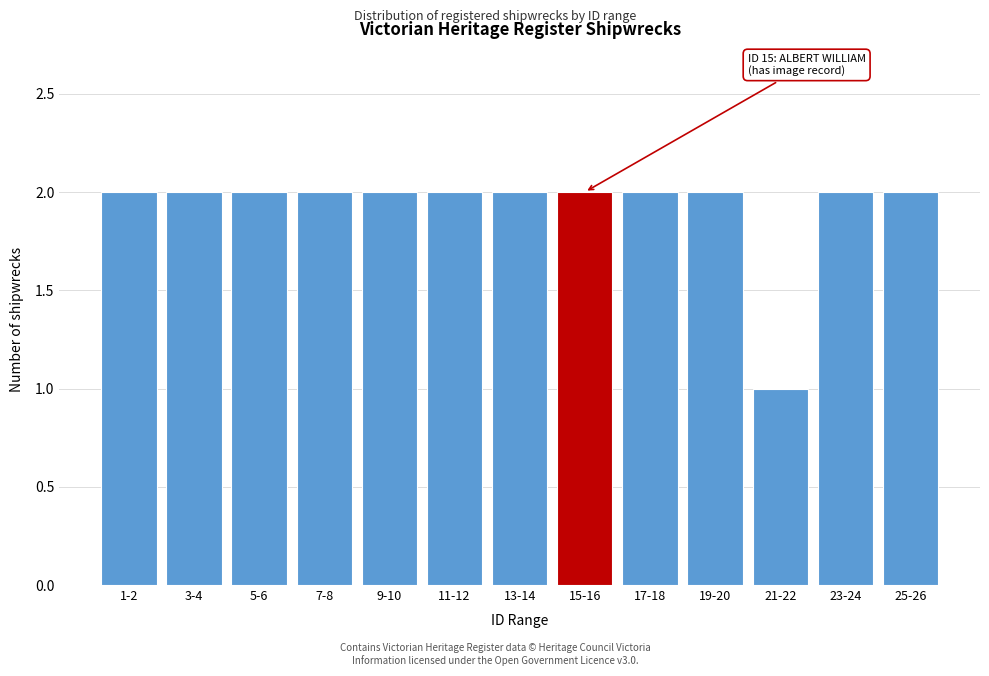

Reading left to right, transcribe all the data shown in this chart.

1-2=2	3-4=2	5-6=2	7-8=2	9-10=2	11-12=2	13-14=2	15-16=2	17-18=2	19-20=2	21-22=1	23-24=2	25-26=2